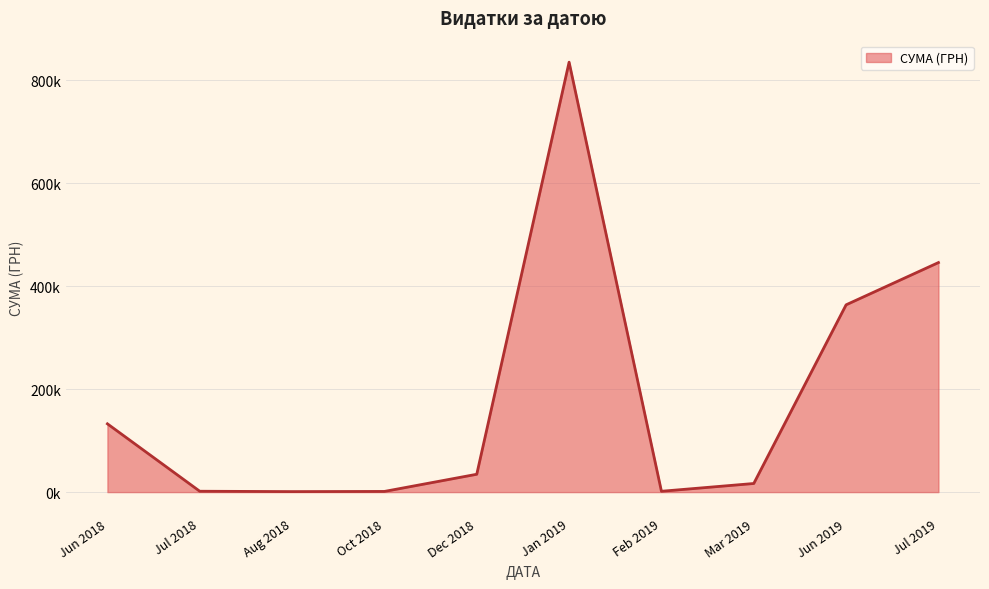

Does the chart have visible grid lines?

Yes